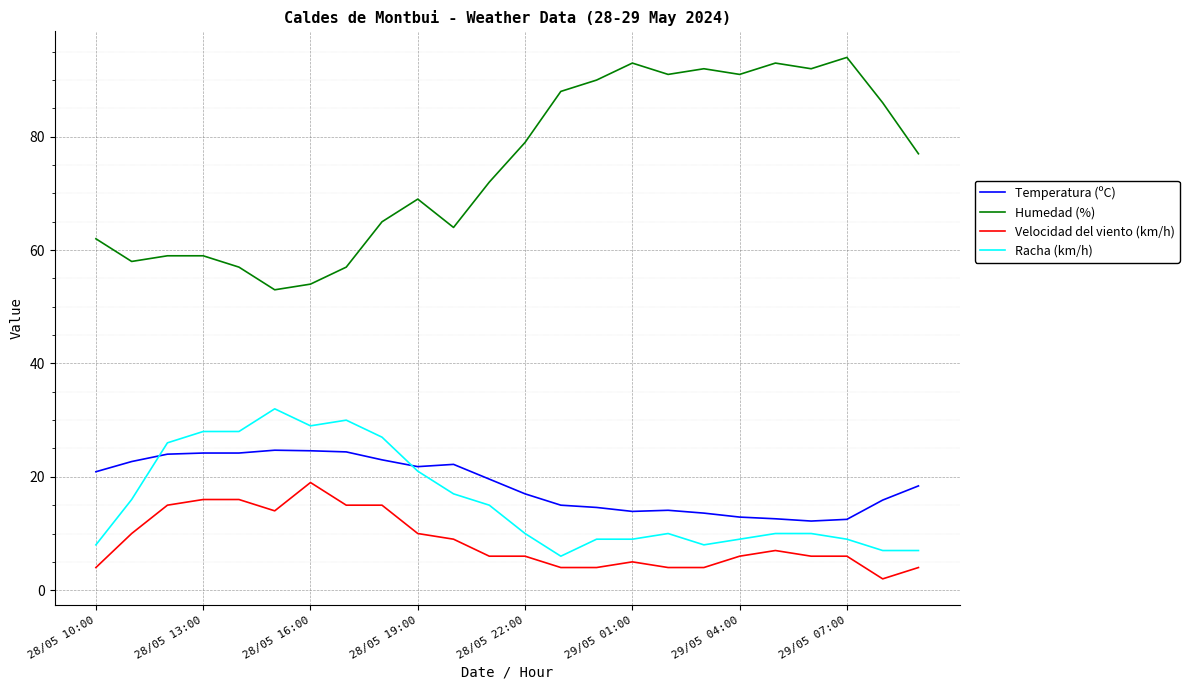

What is the difference between the maximum and minimum values in the Temperatura (ºC) series?

12.5